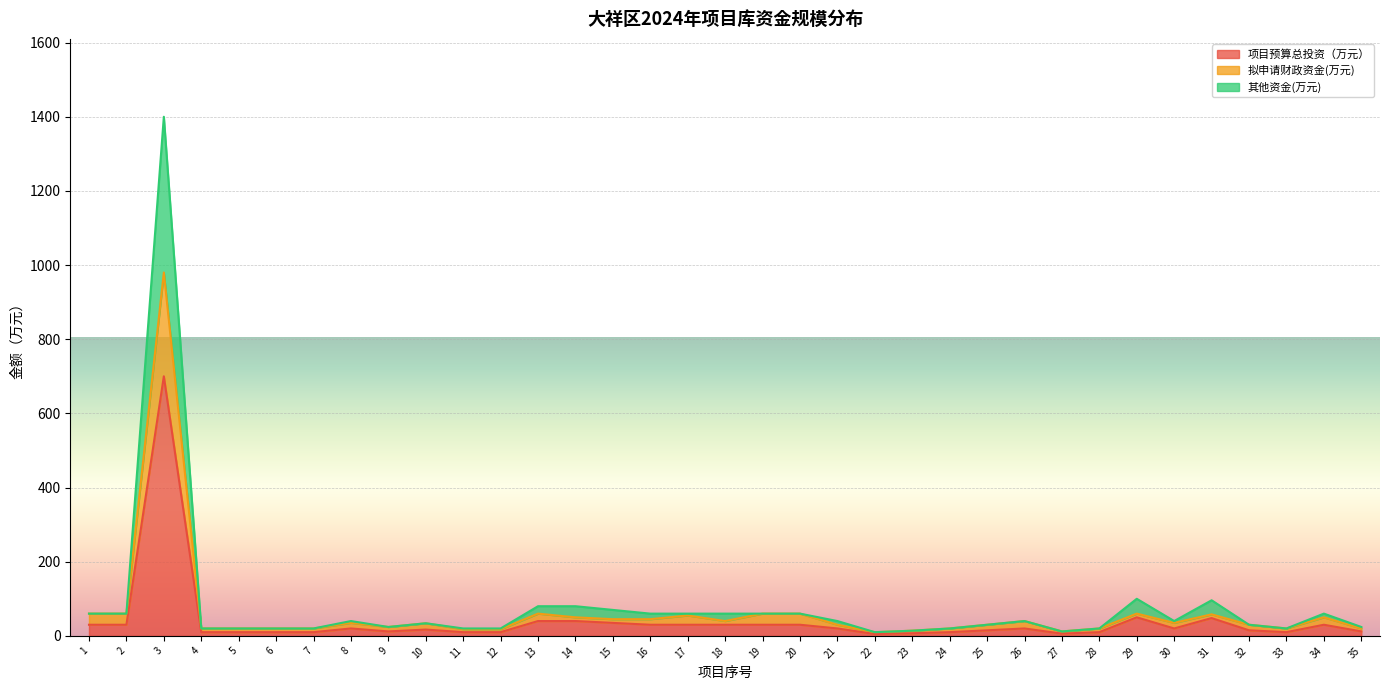

True or false: 项目预算总投资（万元） has more than 2 points higher than both neighbors.

True